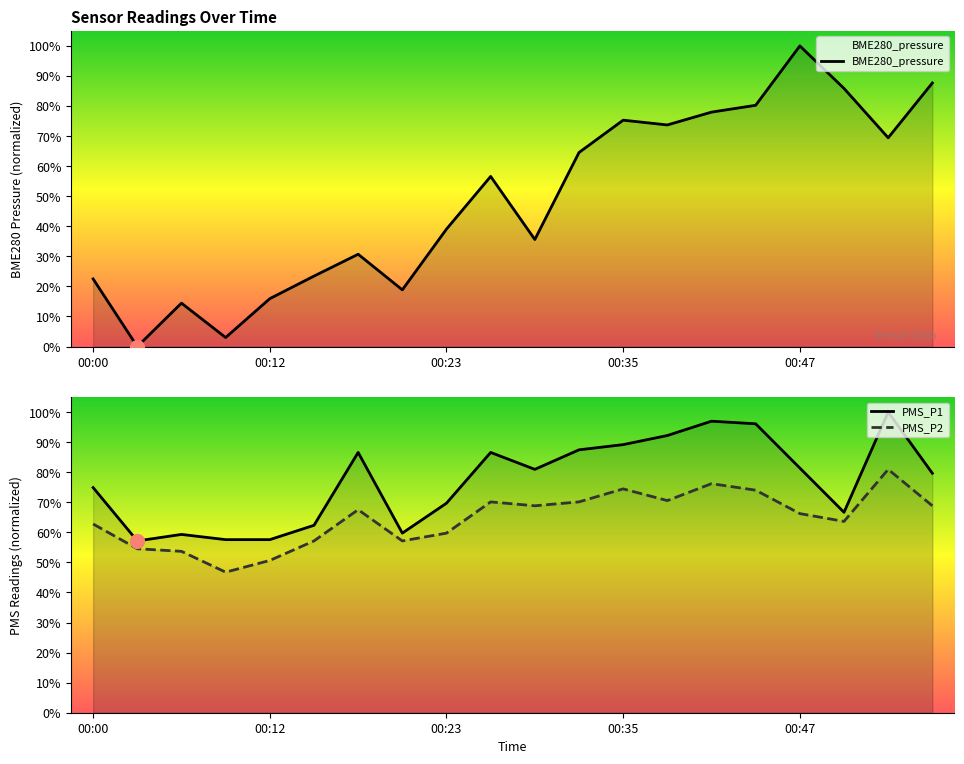

What is the sum of all BME280_pressure values?

974.9